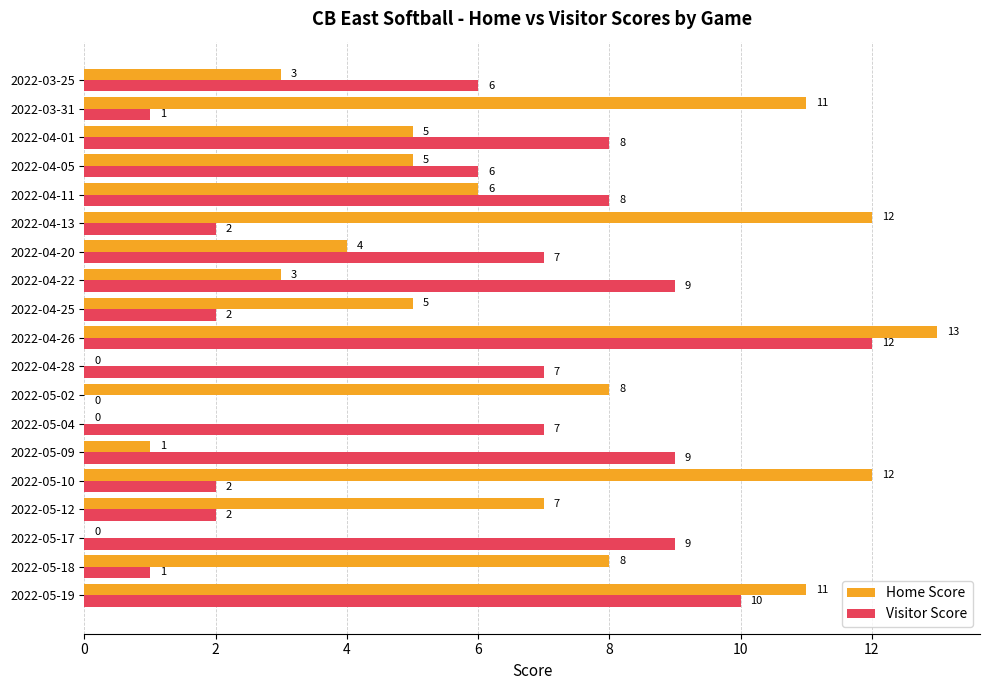

Between 2022-04-22 and 2022-04-13, which series saw the biggest shift?

Home Score